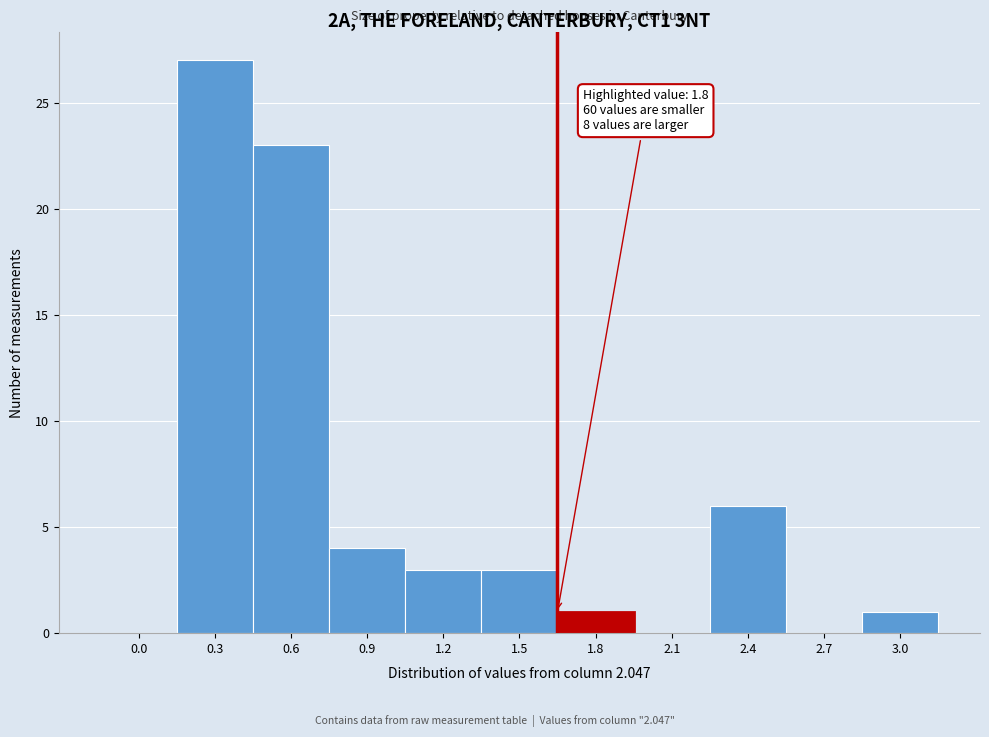

Reading left to right, what are all the values shown in this chart?

0.0=0	0.3=27	0.6=23	0.9=4	1.2=3	1.5=3	1.8=1	2.1=0	2.4=6	2.7=0	3.0=1